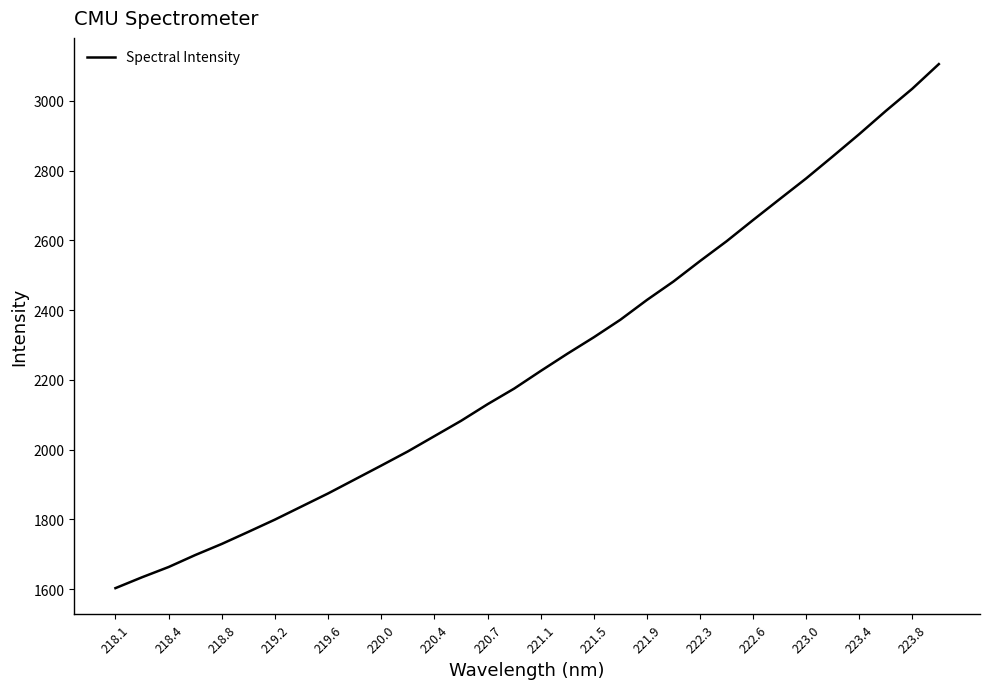

What is the maximum value shown in the chart?

3105.2